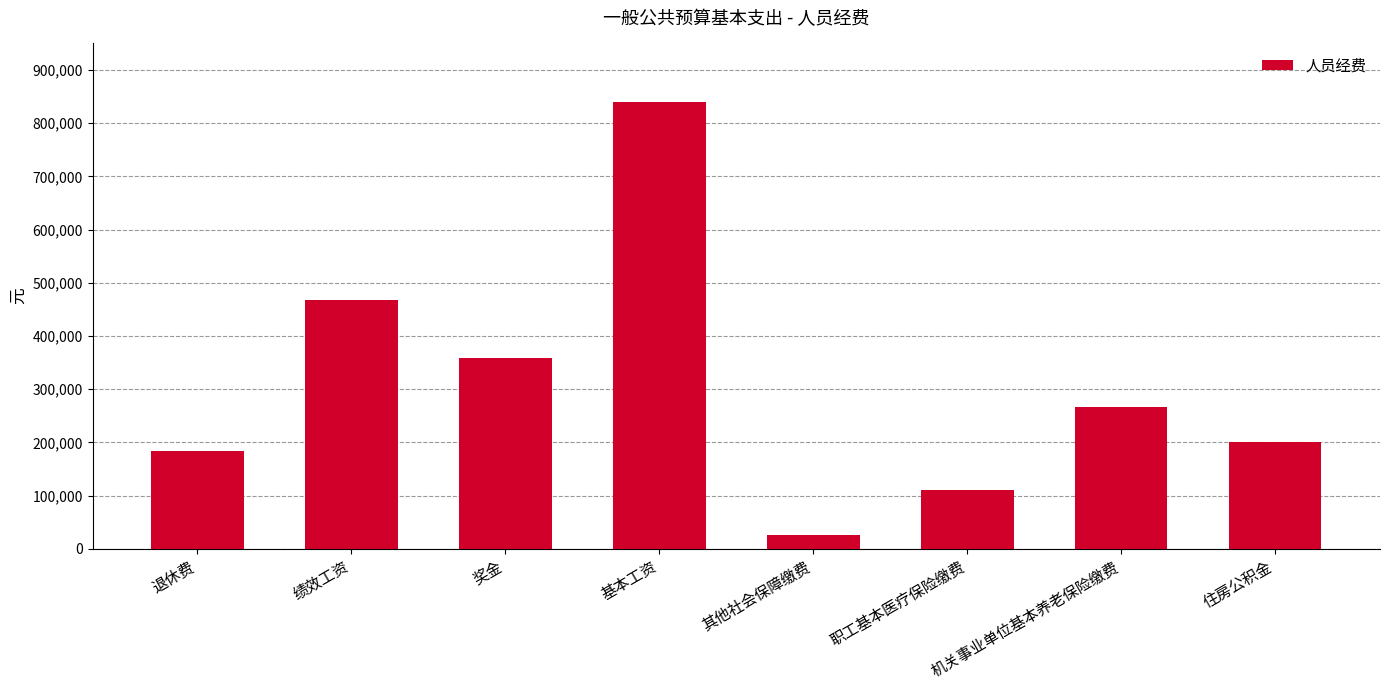

Reading right to left, transcribe all the data shown in this chart.

住房公积金=200184.5	机关事业单位基本养老保险缴费=266912.6	职工基本医疗保险缴费=111232.0	其他社会保障缴费=25520.6	基本工资=840792.0	奖金=359592.0	绩效工资=467820.0	退休费=184000.0